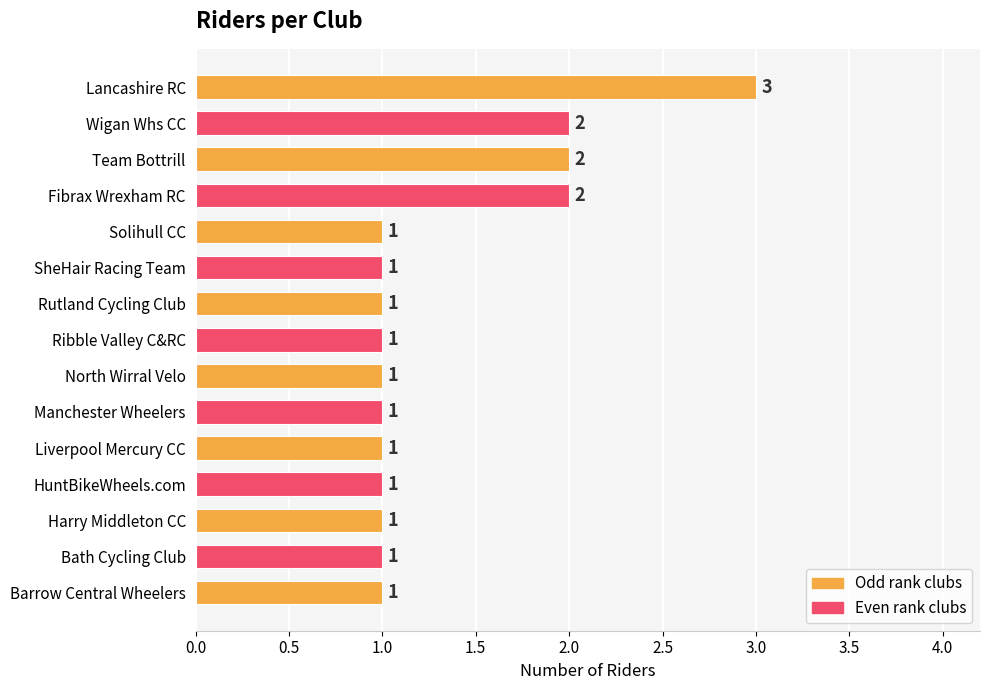

Between Team Bottrill and Barrow Central Wheelers, which is larger?

Team Bottrill